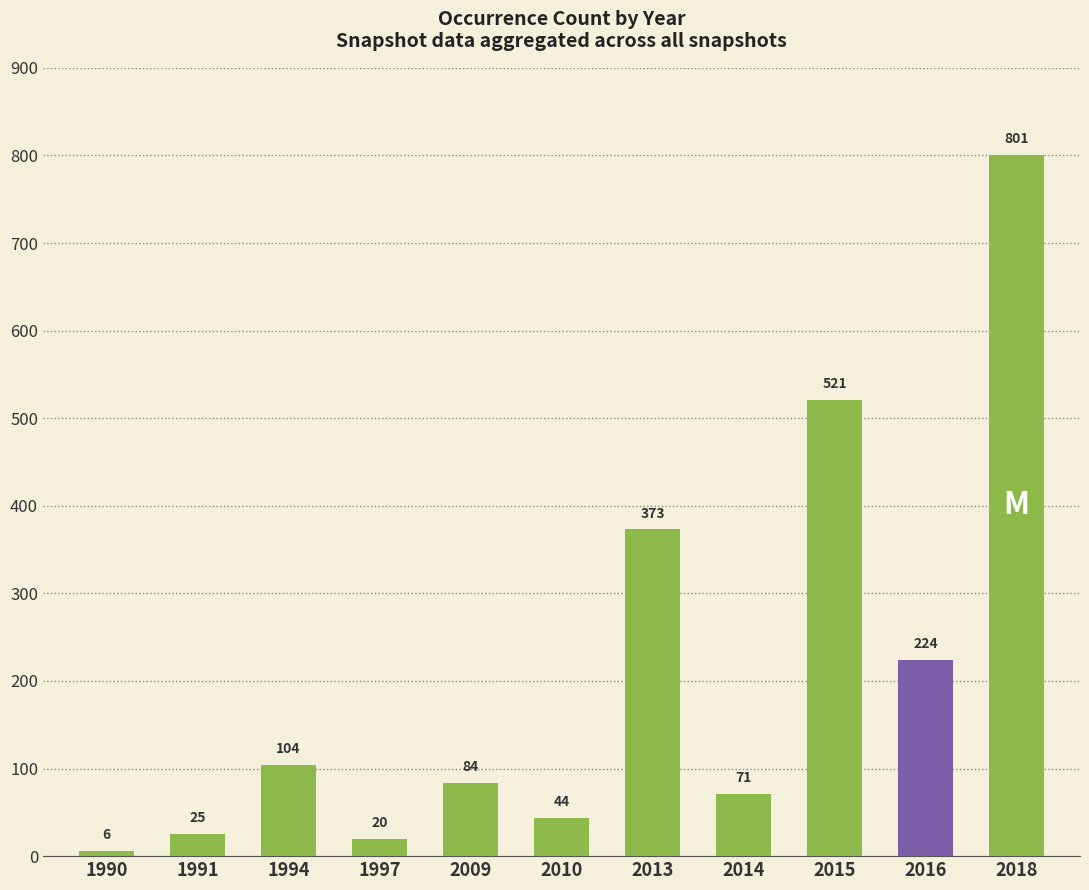

Approximately how many times larger is the value at 2013 compared to 1991?

14.9